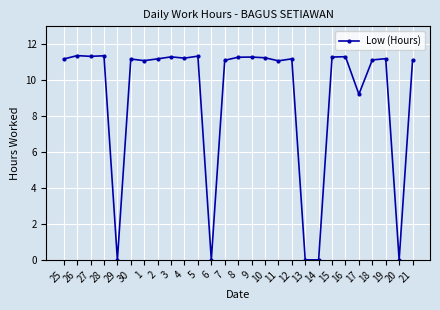

True or false: the data shows 4.4 at 14.

False